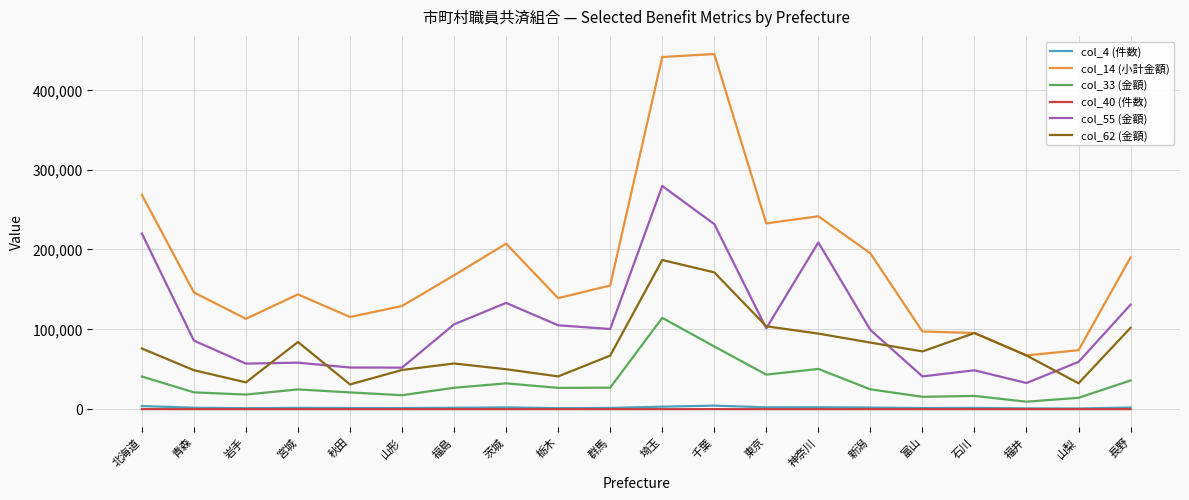

Which series has the widest spread of values?

col_14 (小計金額)